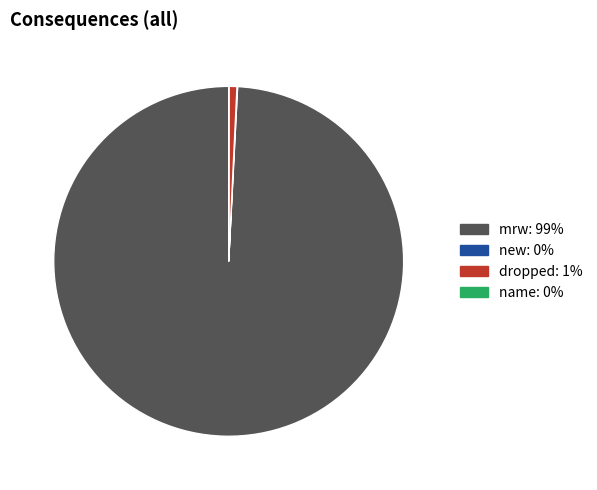

Is it true that mrw is 85% of the pie?

False